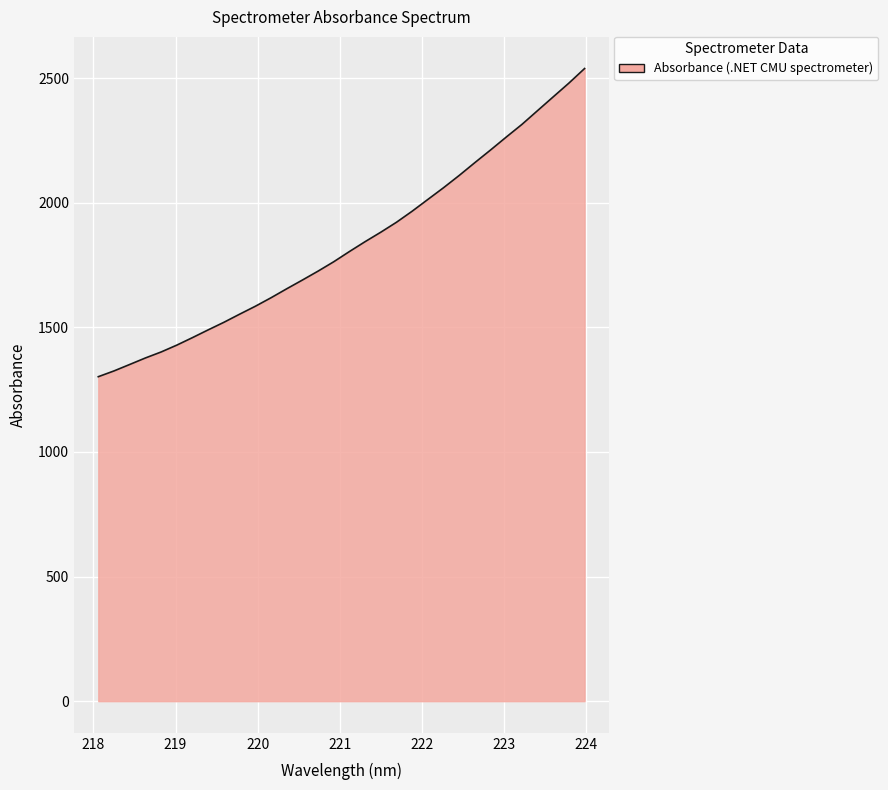

What is the greatest value displayed?

2538.9